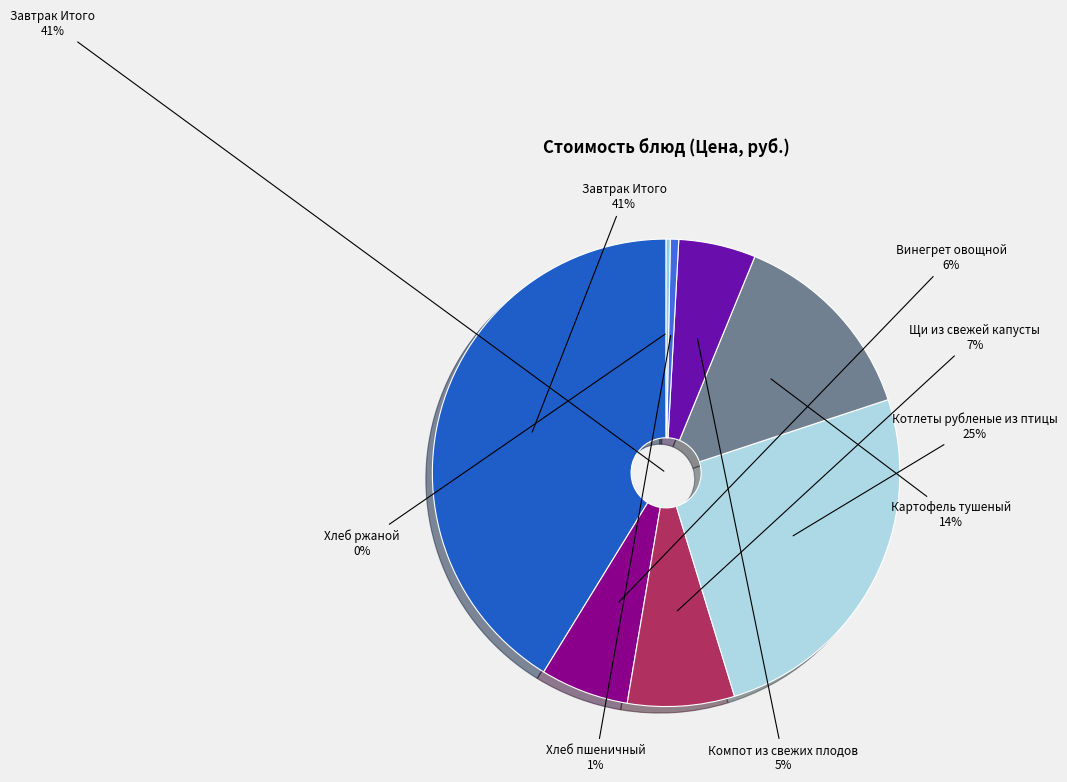

Is it true that Хлеб пшеничный is 11% of the pie?

False